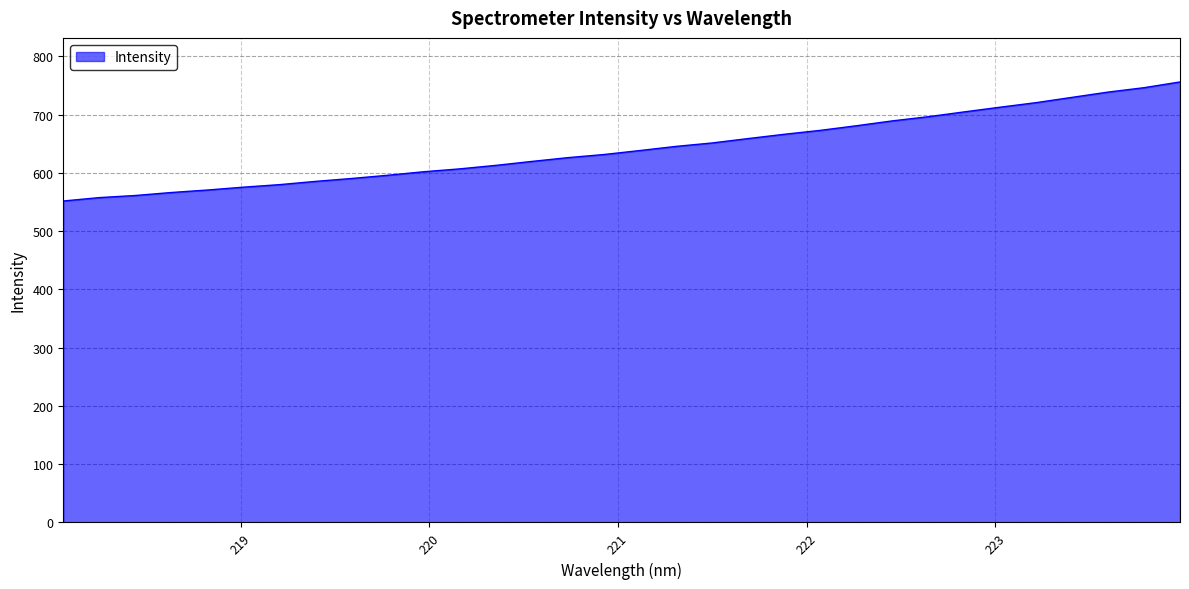

What is the maximum value shown in the chart?

756.1